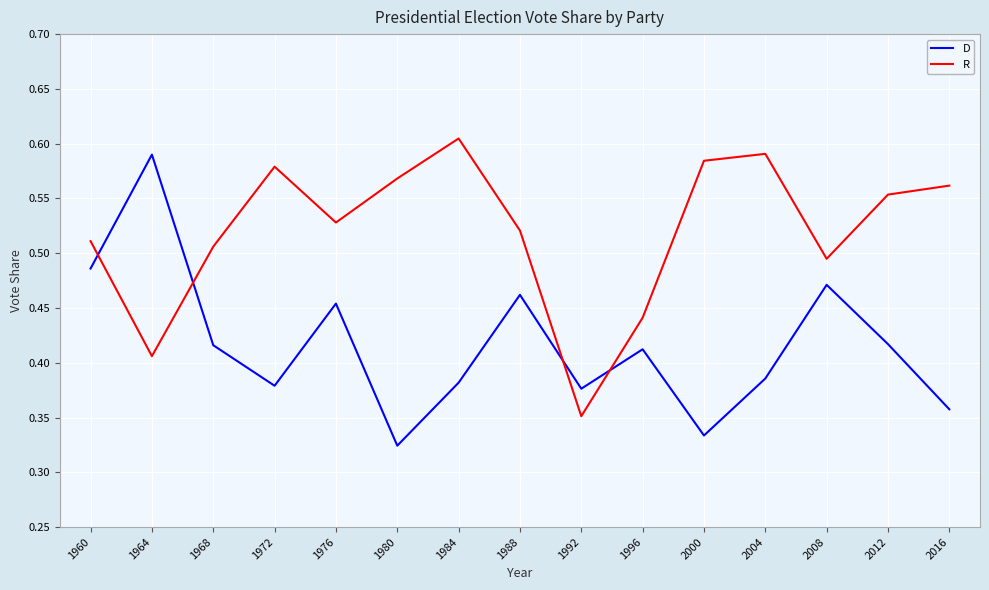

Which series ends up on top after the final intersection of R and D?

R